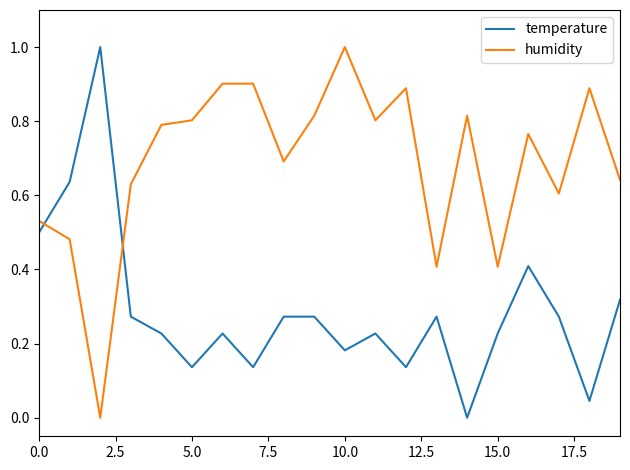

After their last crossing, which series has the higher values: temperature or humidity?

humidity